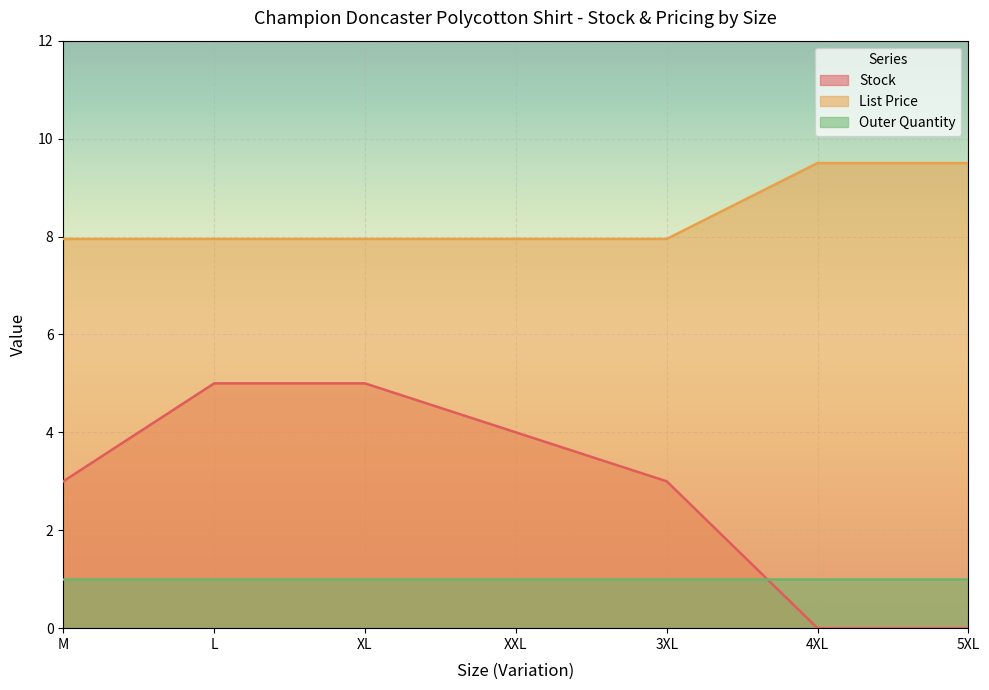

Which series has the largest total across all categories?

List Price